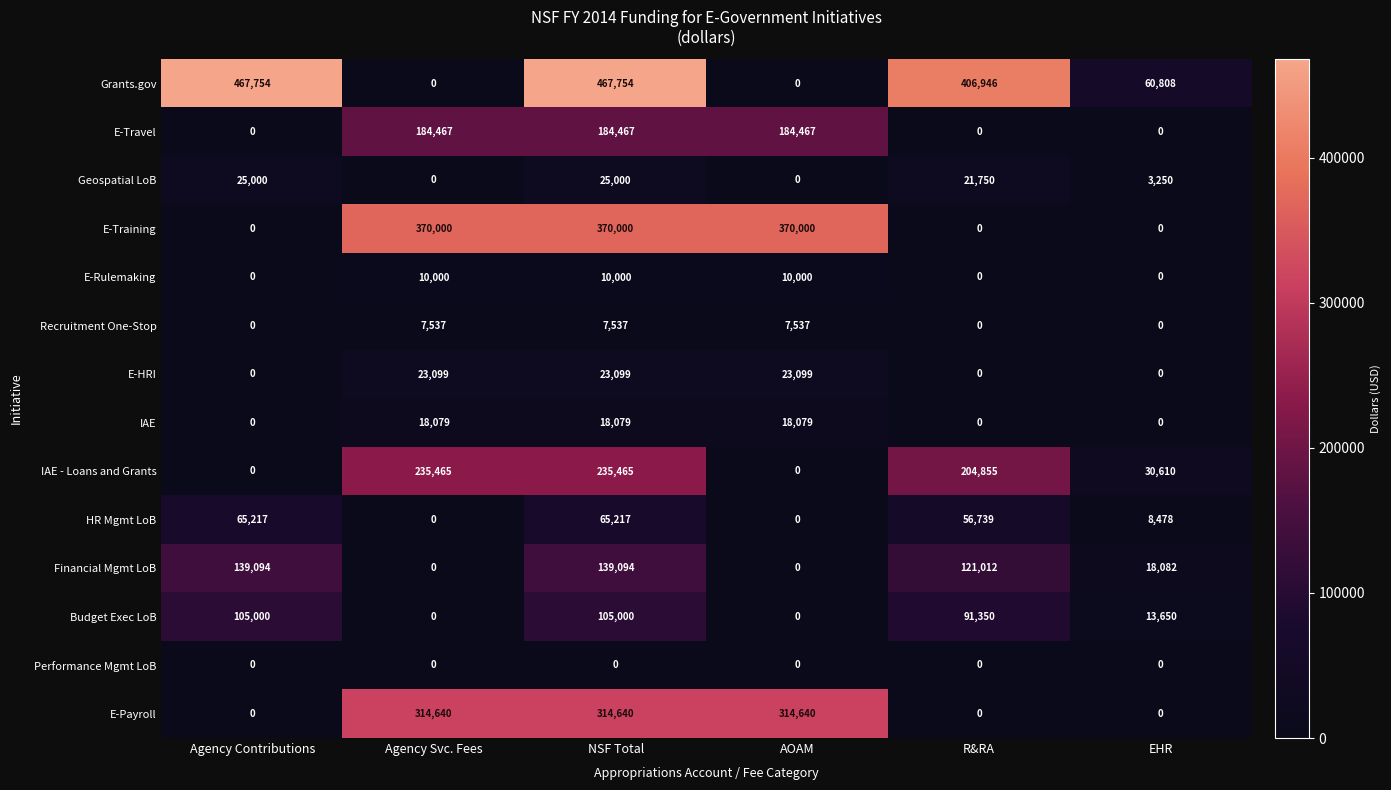

What is the maximum value shown in the chart?

467754